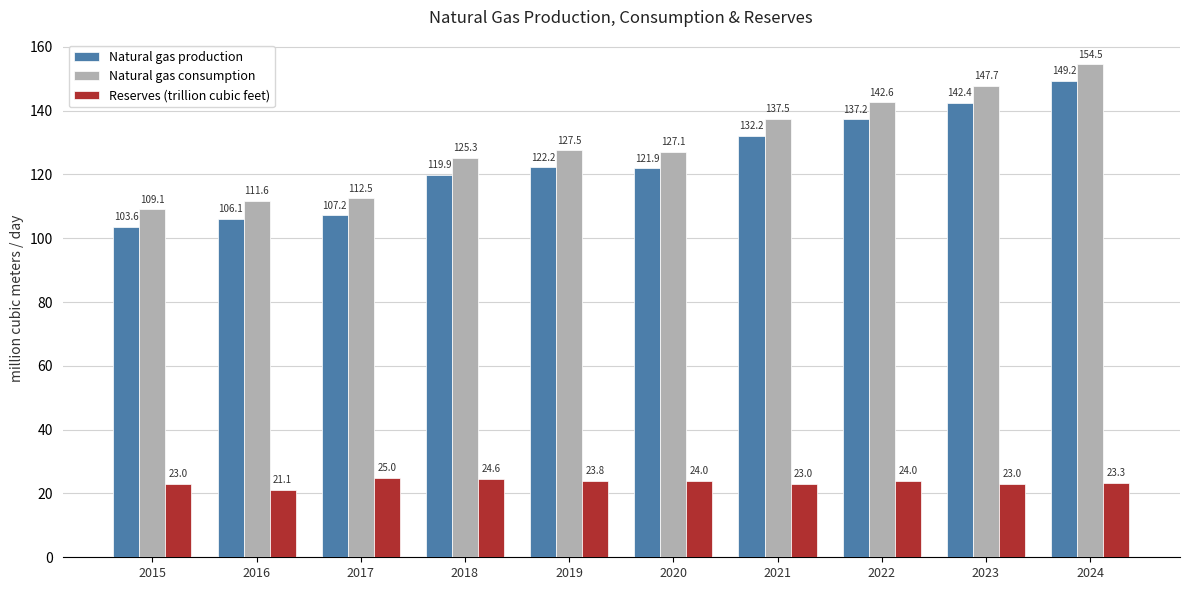

How many groups of bars are there?

10